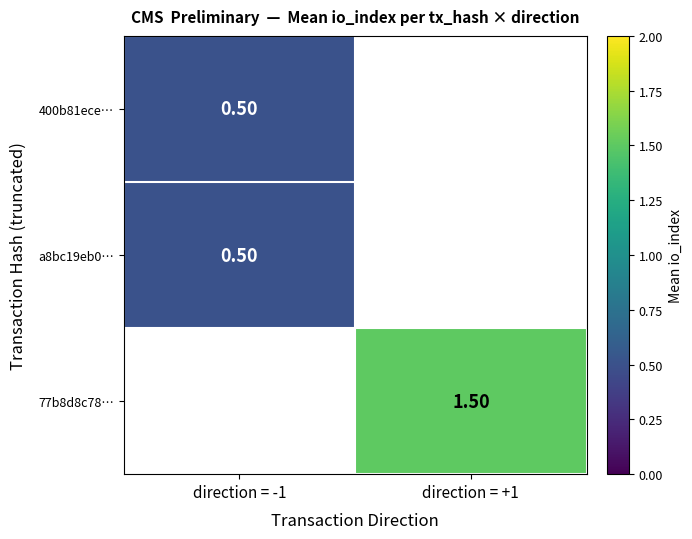

Count the number of data series in this chart.

3